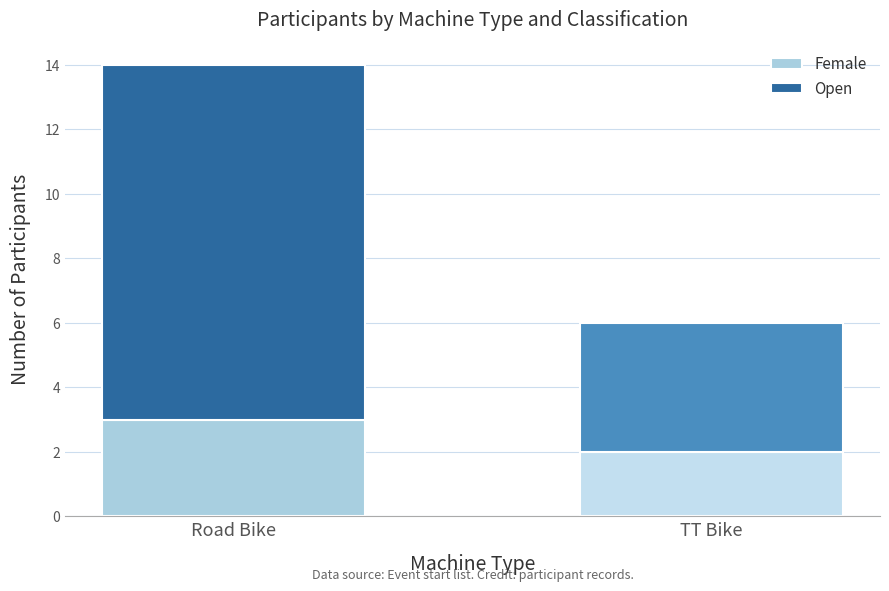

Reading left to right, list the values for the Female series.

3	2